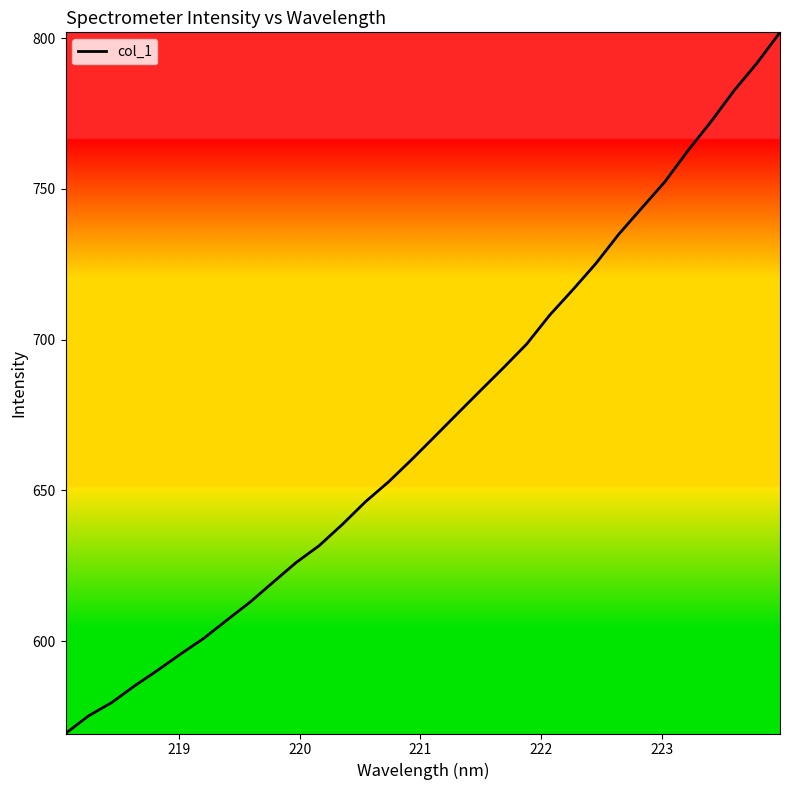

What is the minimum value shown in the chart?

569.3